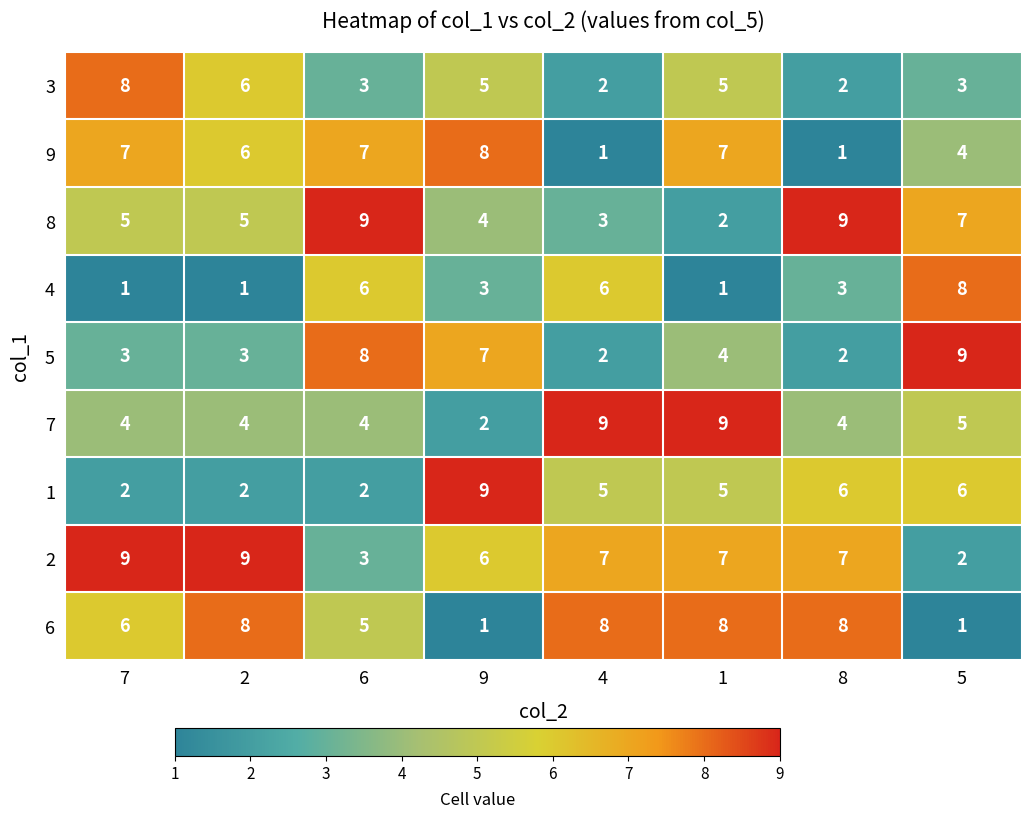

What is the sum of all 9 values?

41